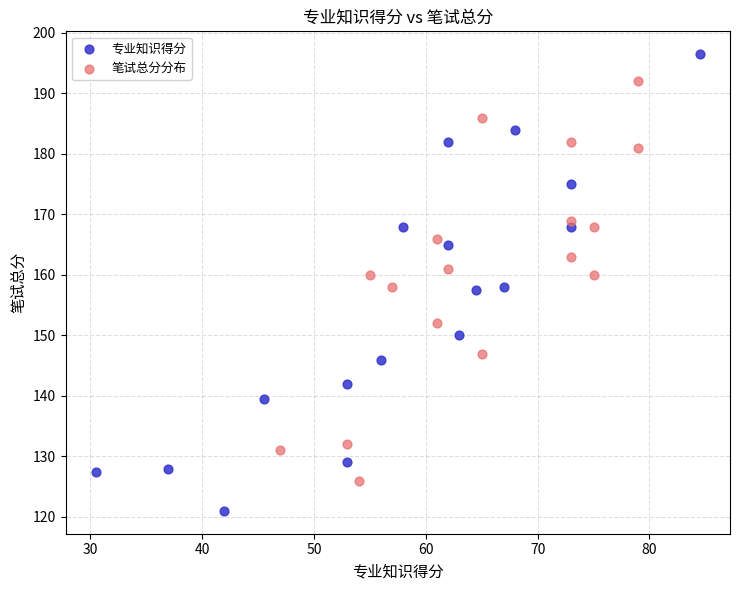

Which series reaches the minimum Y coordinate?

专业知识得分